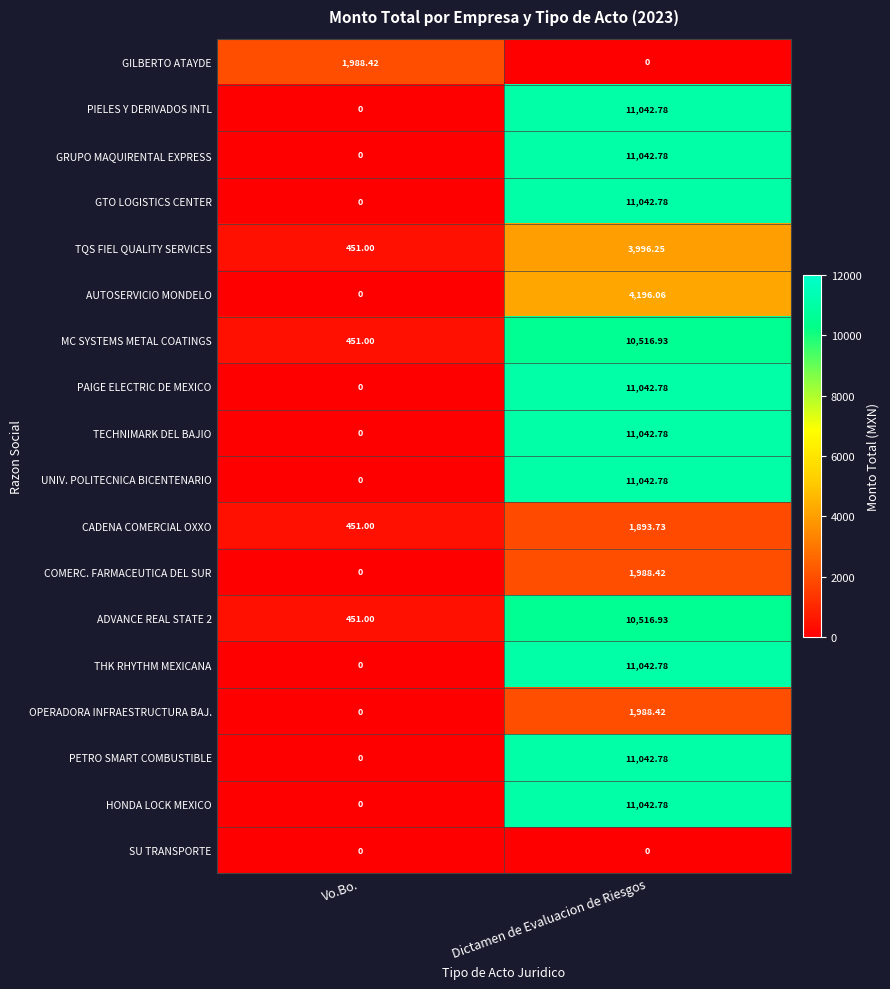

Where is TQS FIEL QUALITY SERVICES nearest to the value 2223?

Vo.Bo.